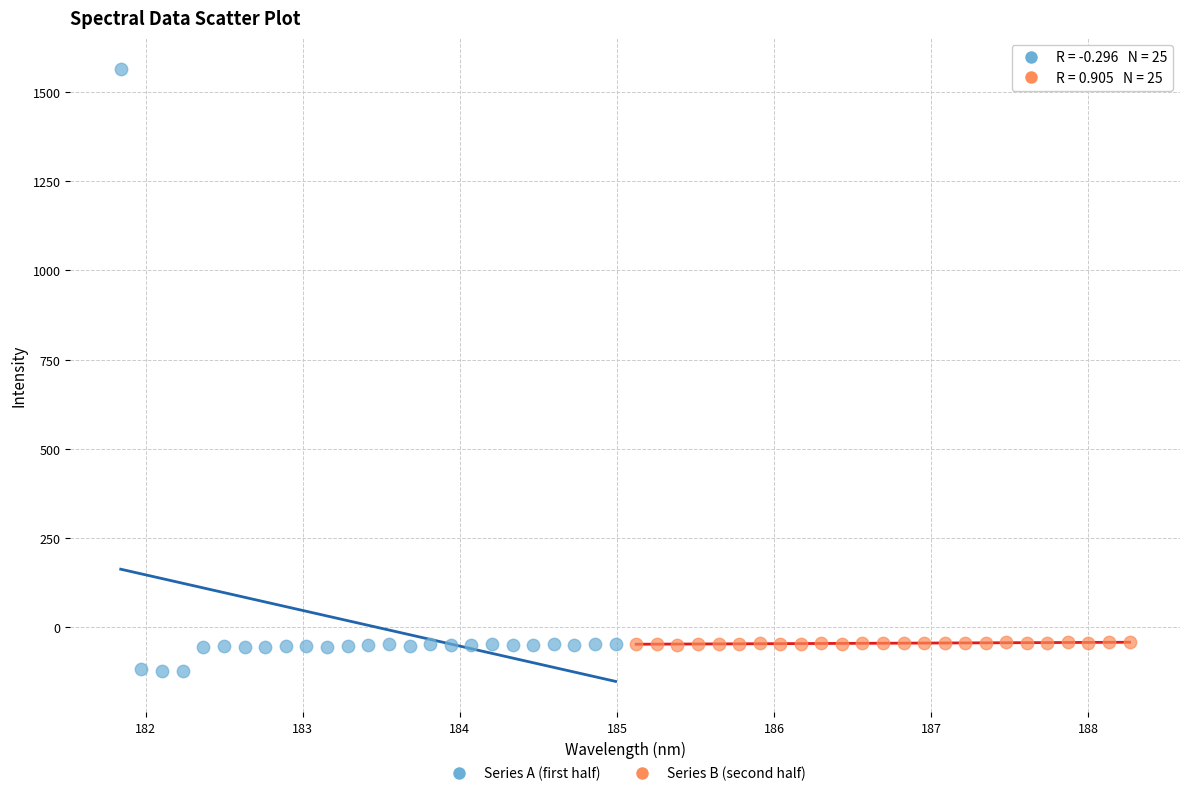

Which series reaches the maximum Y coordinate?

Series A (first half)